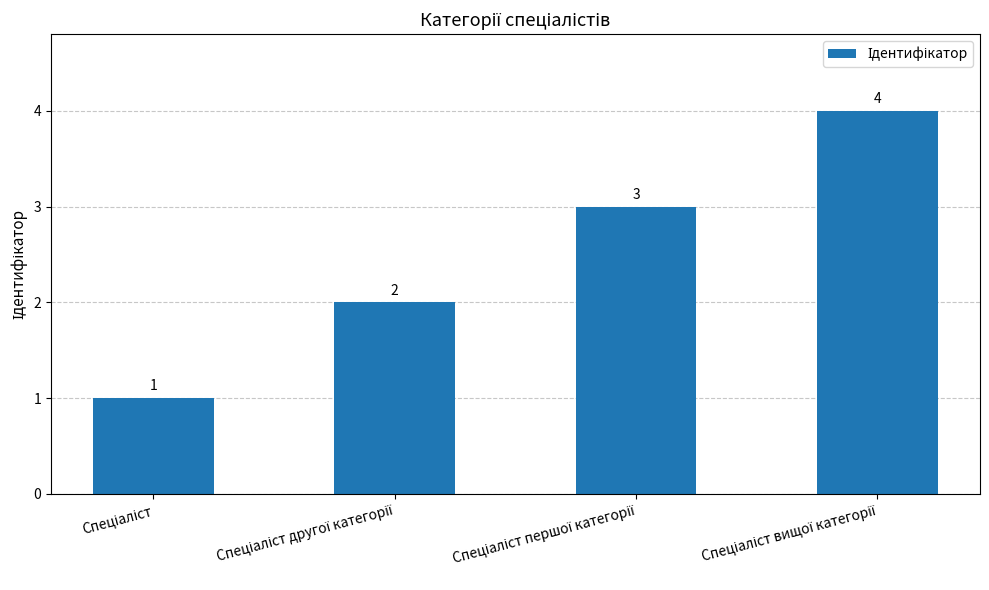

What is the value of the 3rd bar from the left?

3